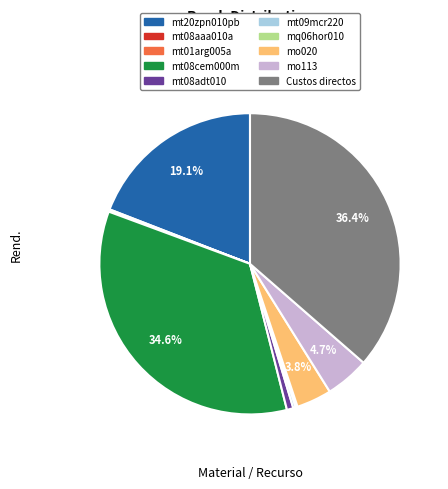

Which category has the biggest portion of the pie?

Custos directos